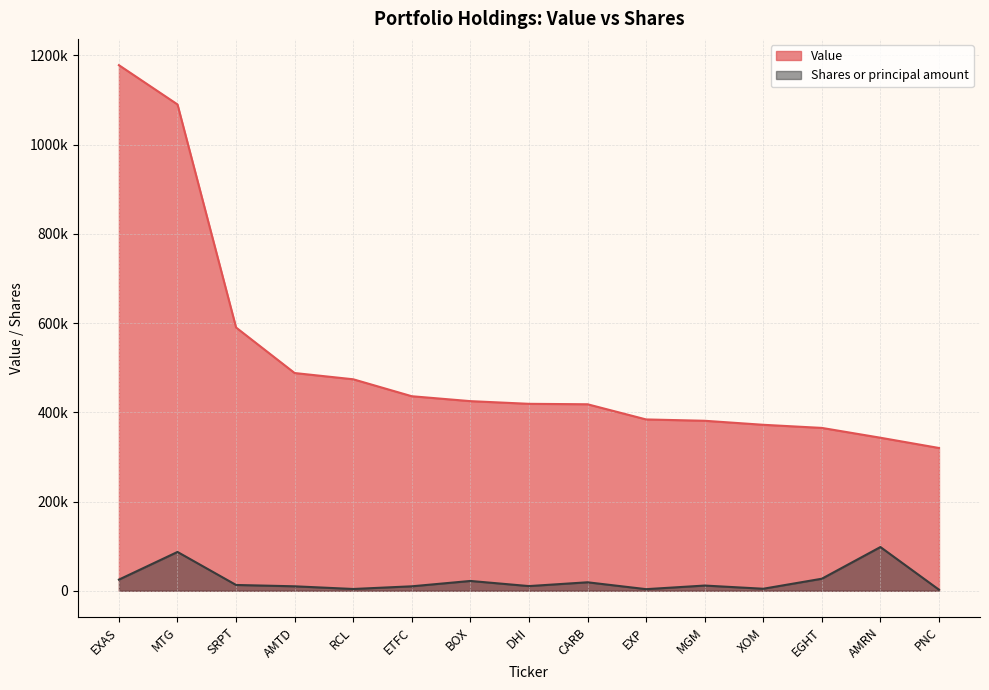

Read the Shares or principal amount value at MGM, to the nearest 100.

11700